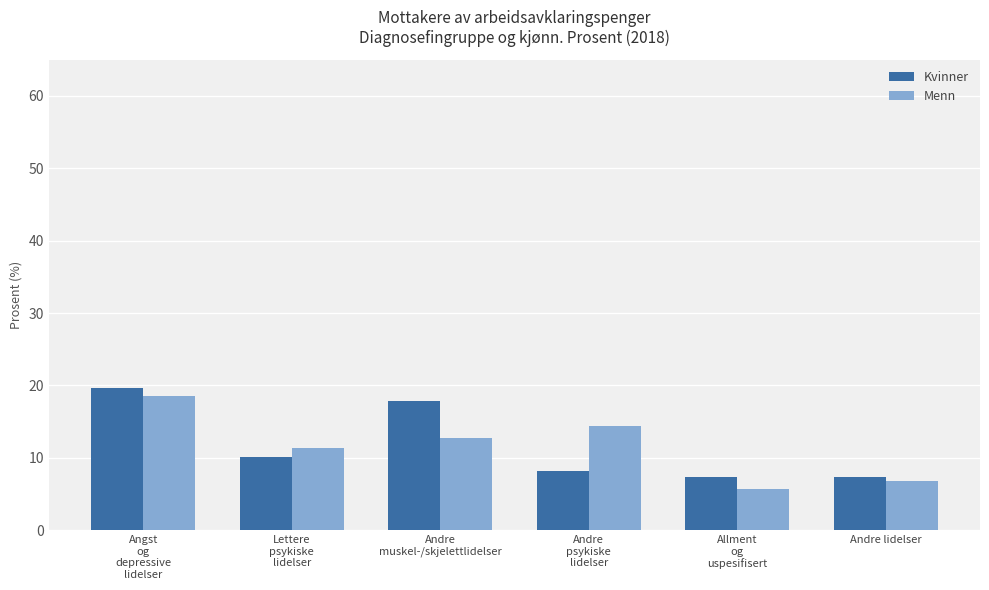

What is the difference between the second highest and minimum values in the Menn series?

8.7